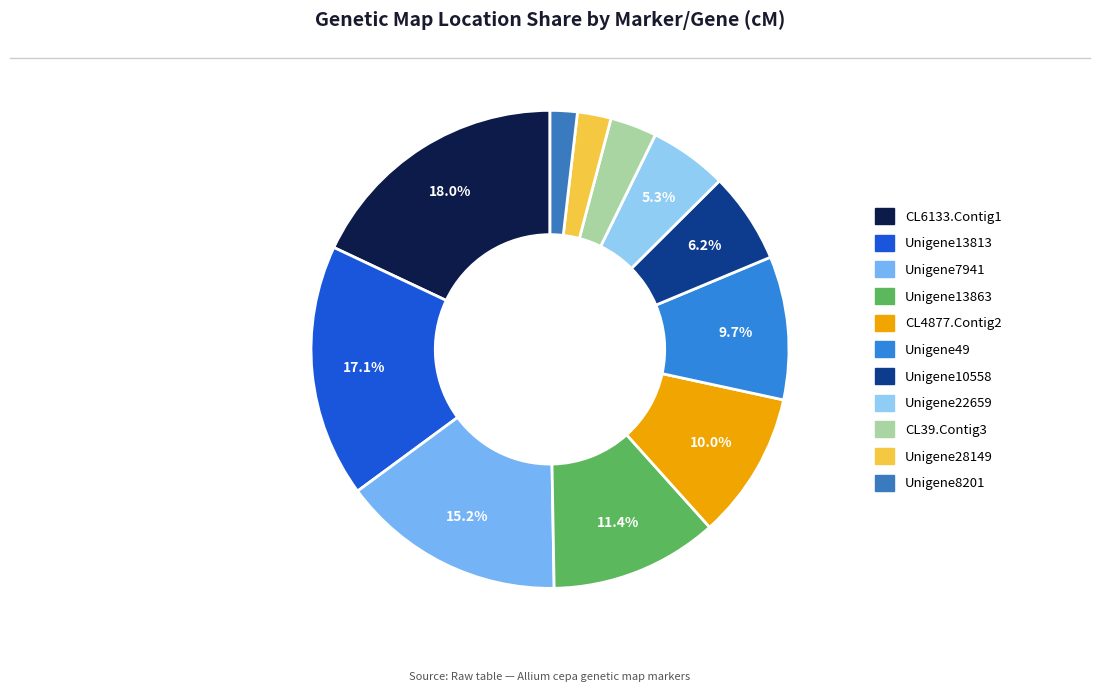

How many segments does this pie chart have?

11